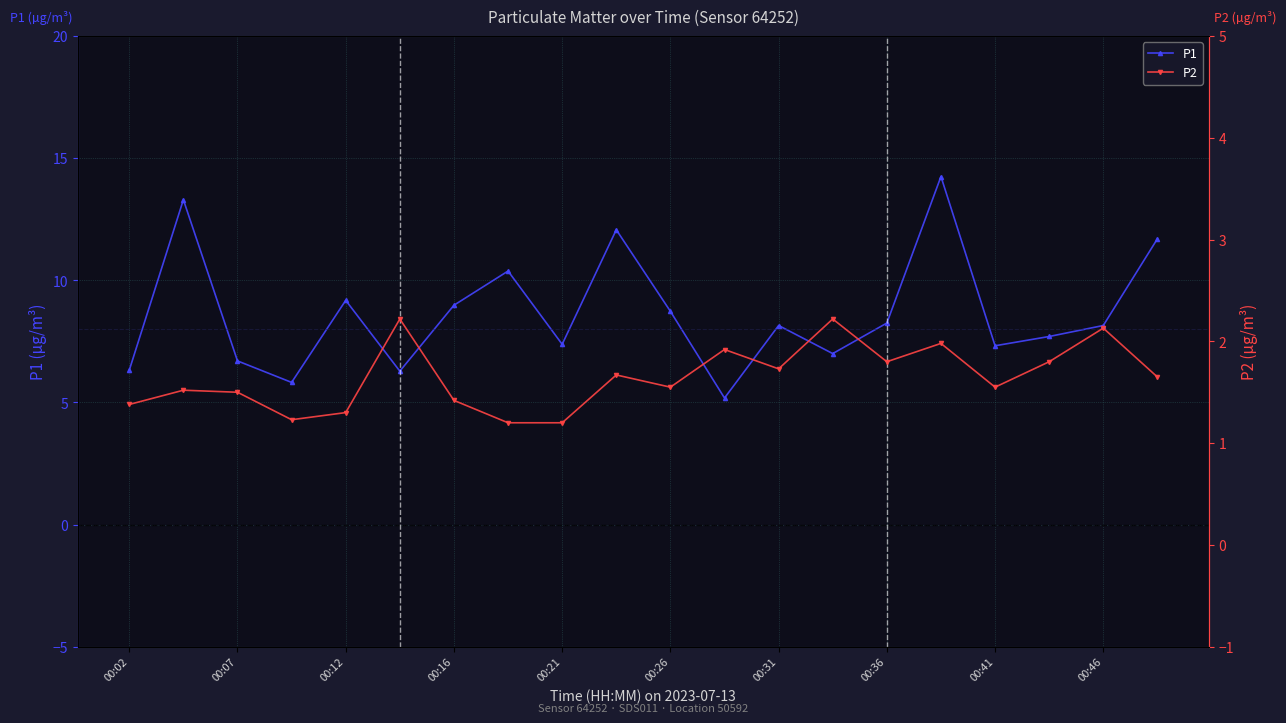

The P2 series shows 2.2 at 13. True or false?

True